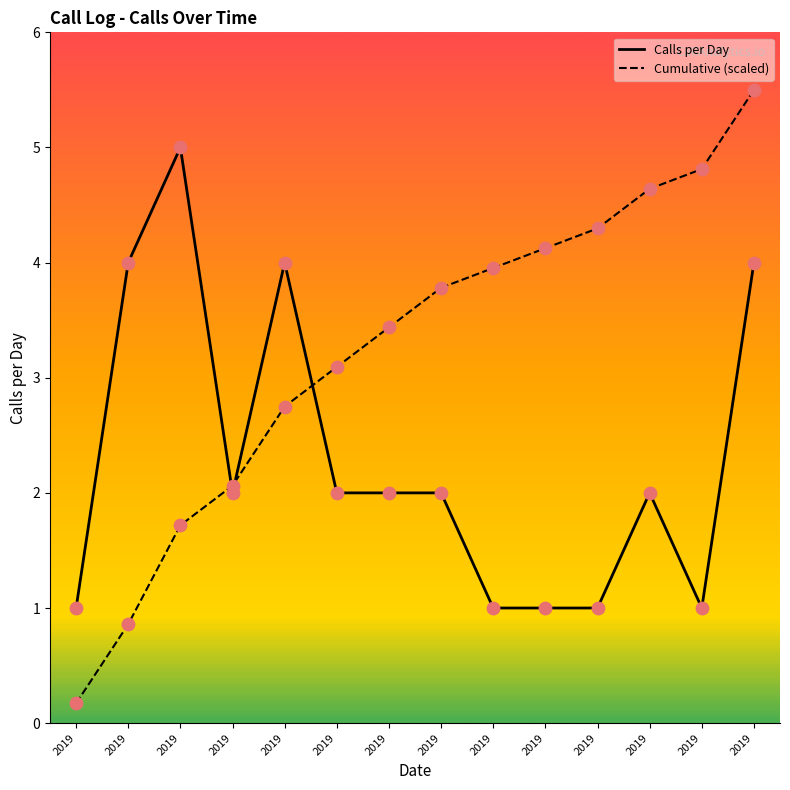

How many lines are shown in the chart?

2